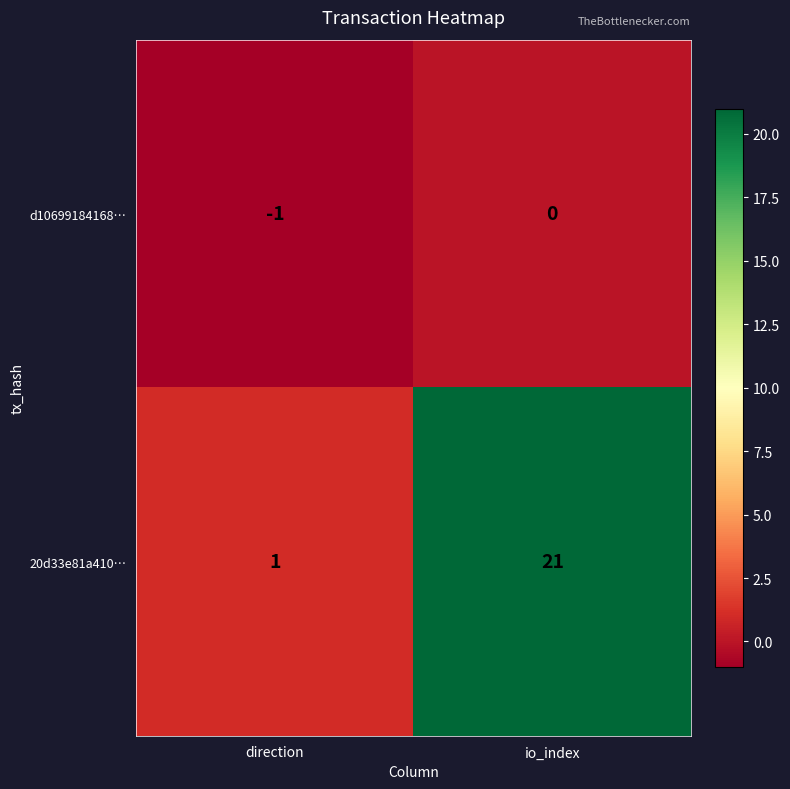

What is the sum of the 20d33e81a410… values at io_index and direction?

22